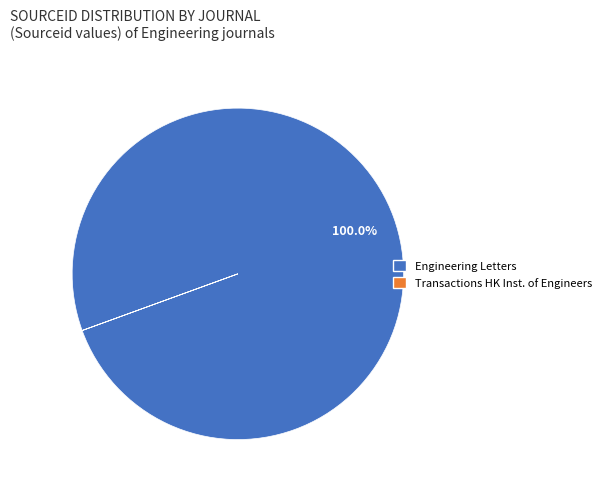

Which slice represents more than half of the pie?

Engineering Letters